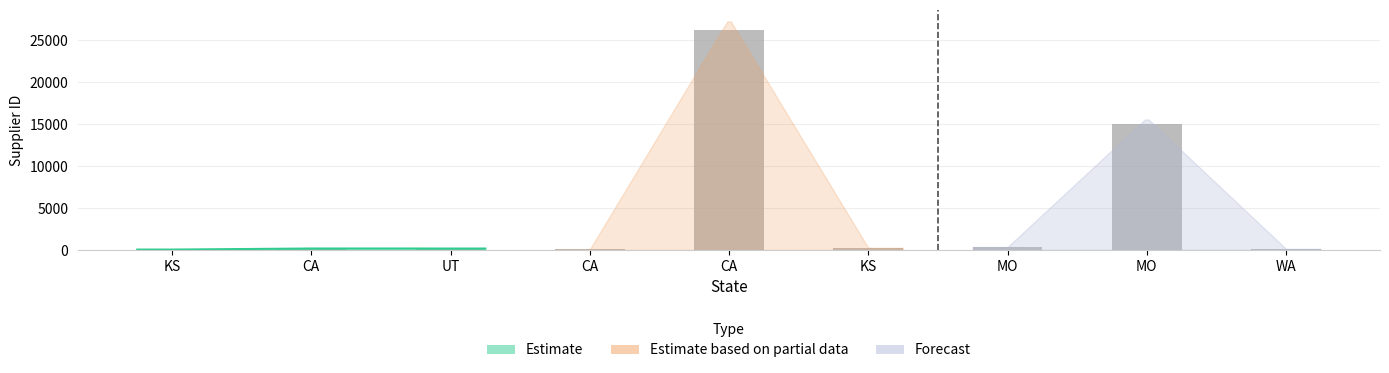

At which label is the value closest to 13164?

MO